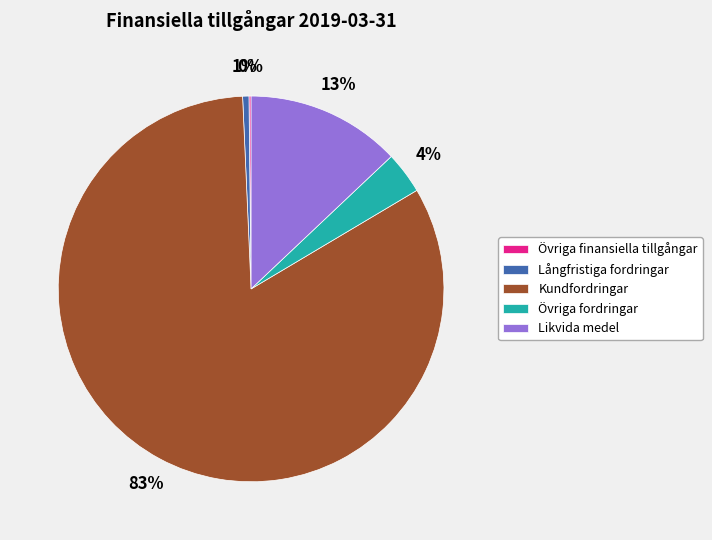

Which category has the biggest portion of the pie?

Kundfordringar